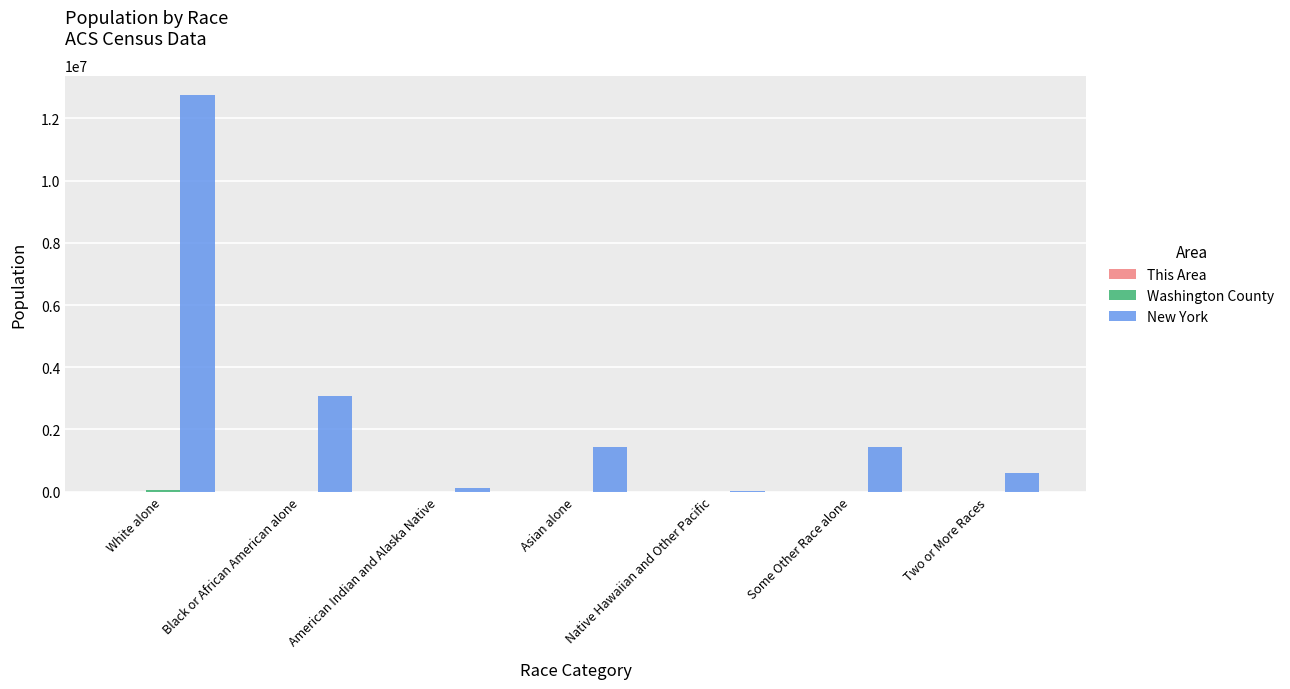

How many groups of bars are there?

7